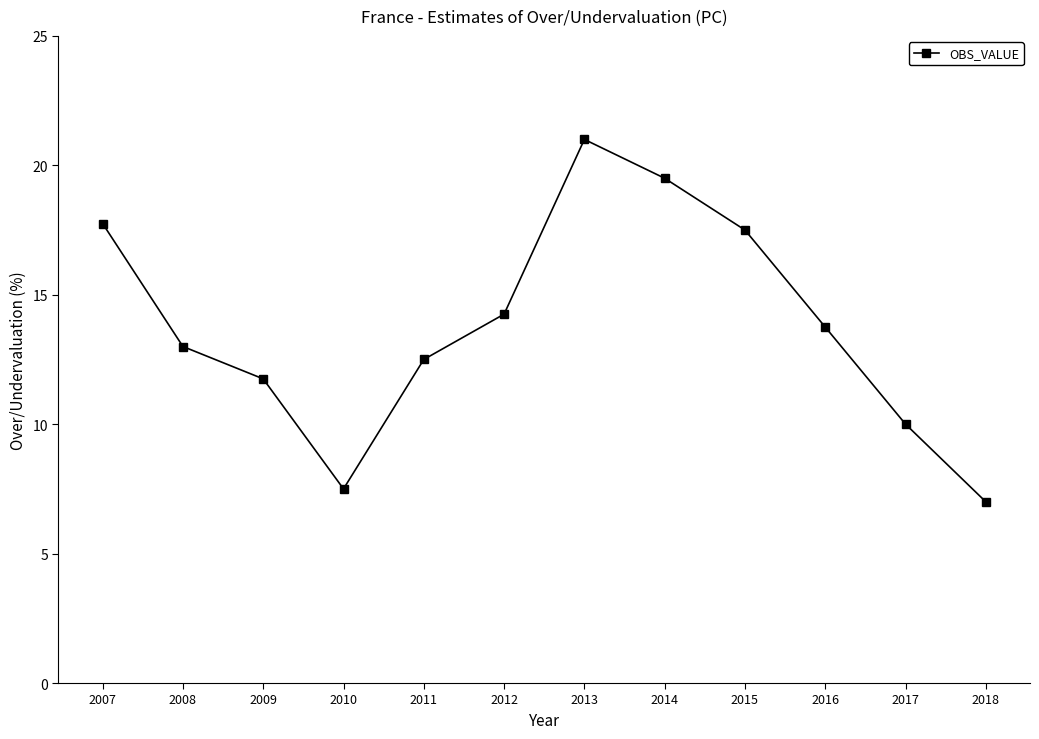

True or false: the data shows 2.0 at 2018.

False